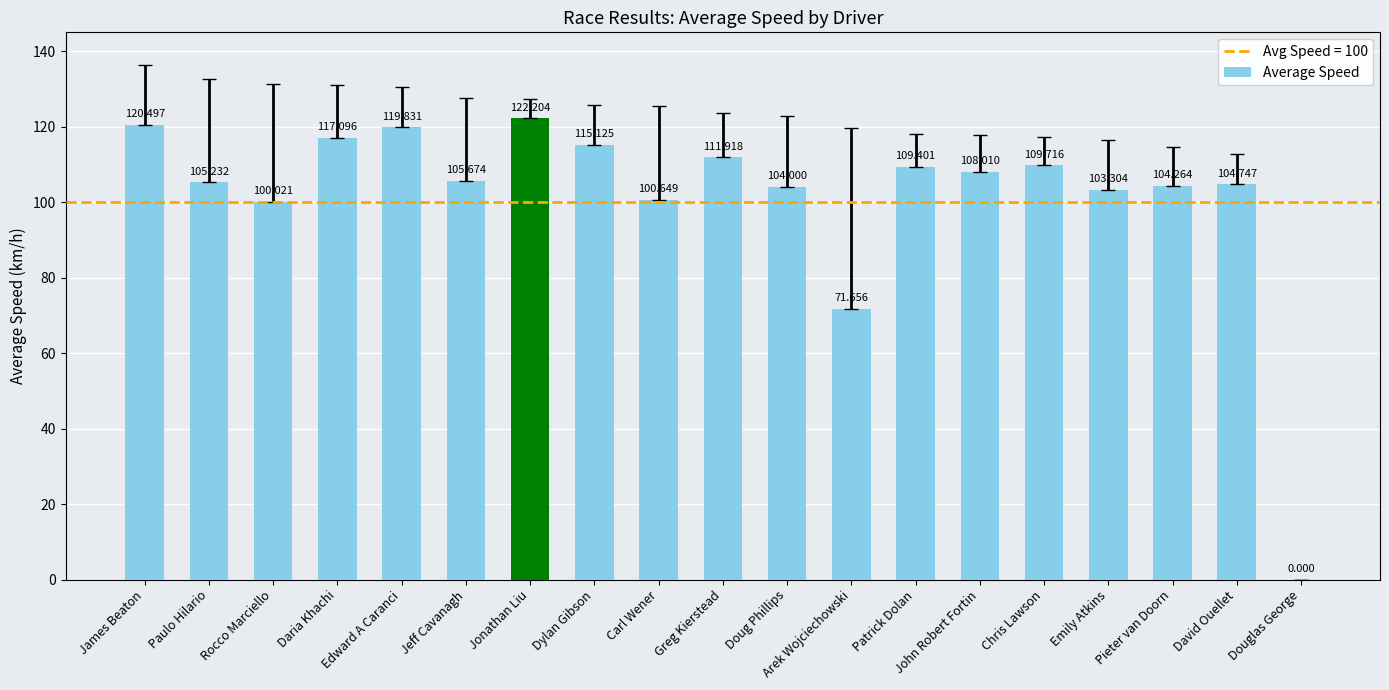

At which category does the chart reach its peak across all series?

Jonathan Liu